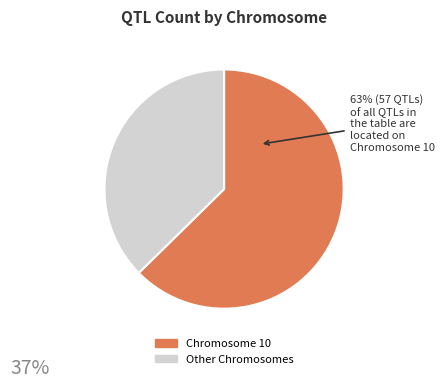

Is there any slice that represents more than half of the pie?

Yes